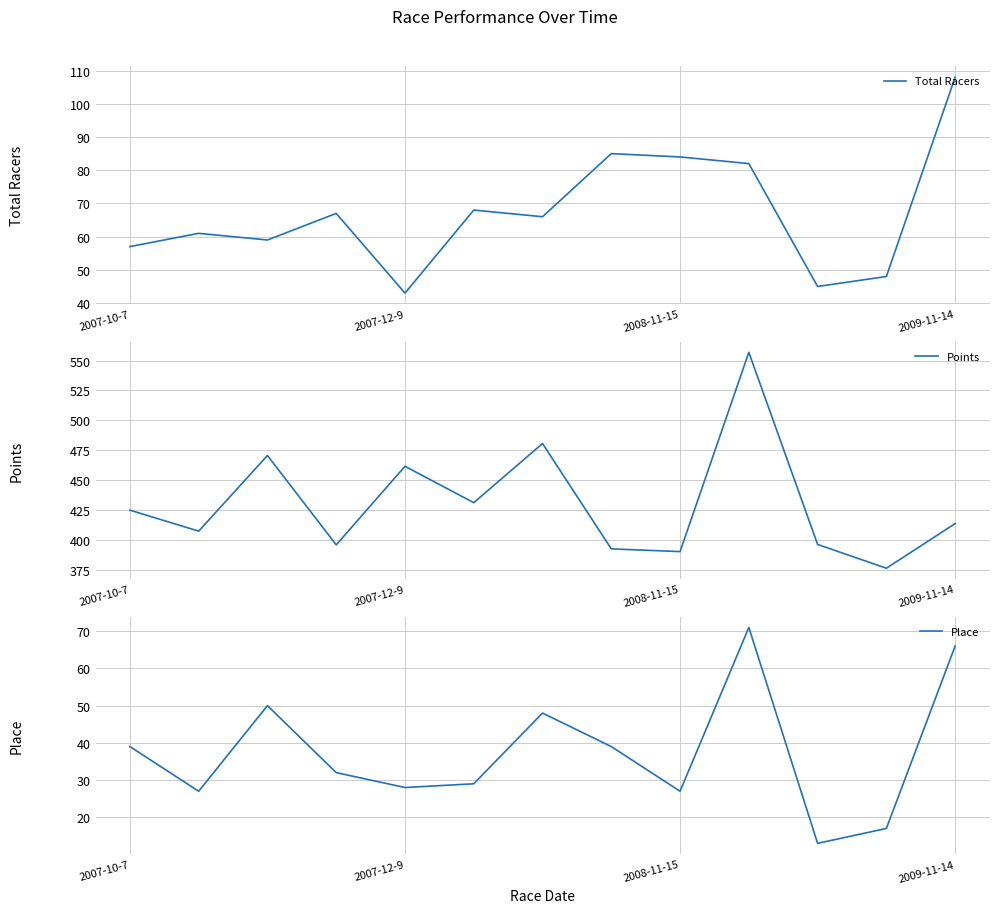

True or false: Points has a value of 89.2 at 2007-10-7.

False